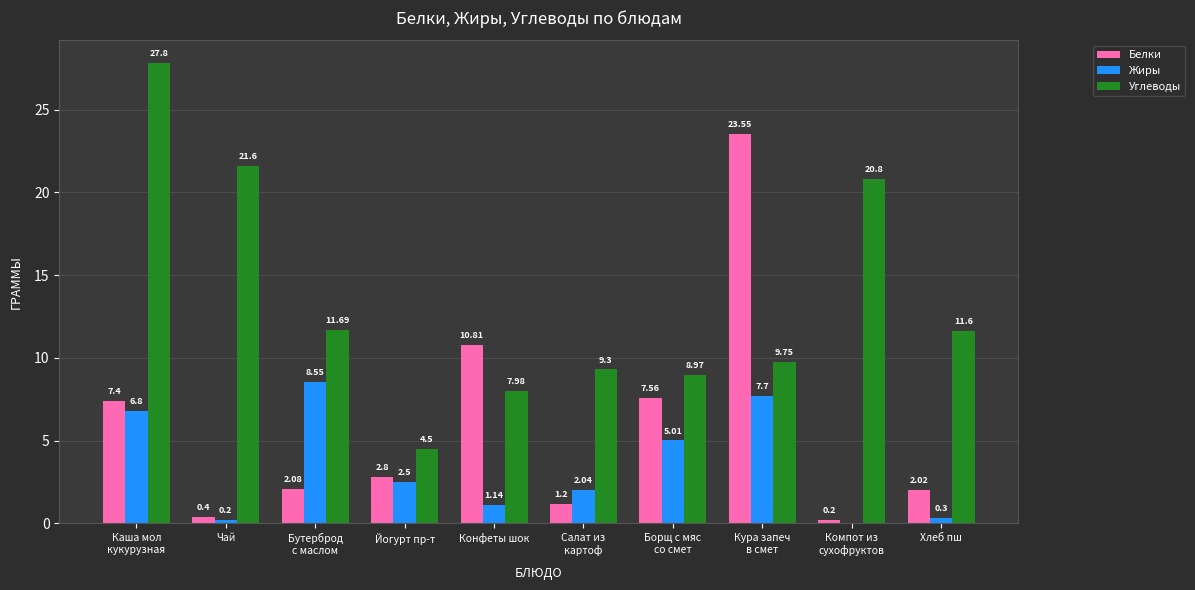

Which series has the largest total across all categories?

Углеводы